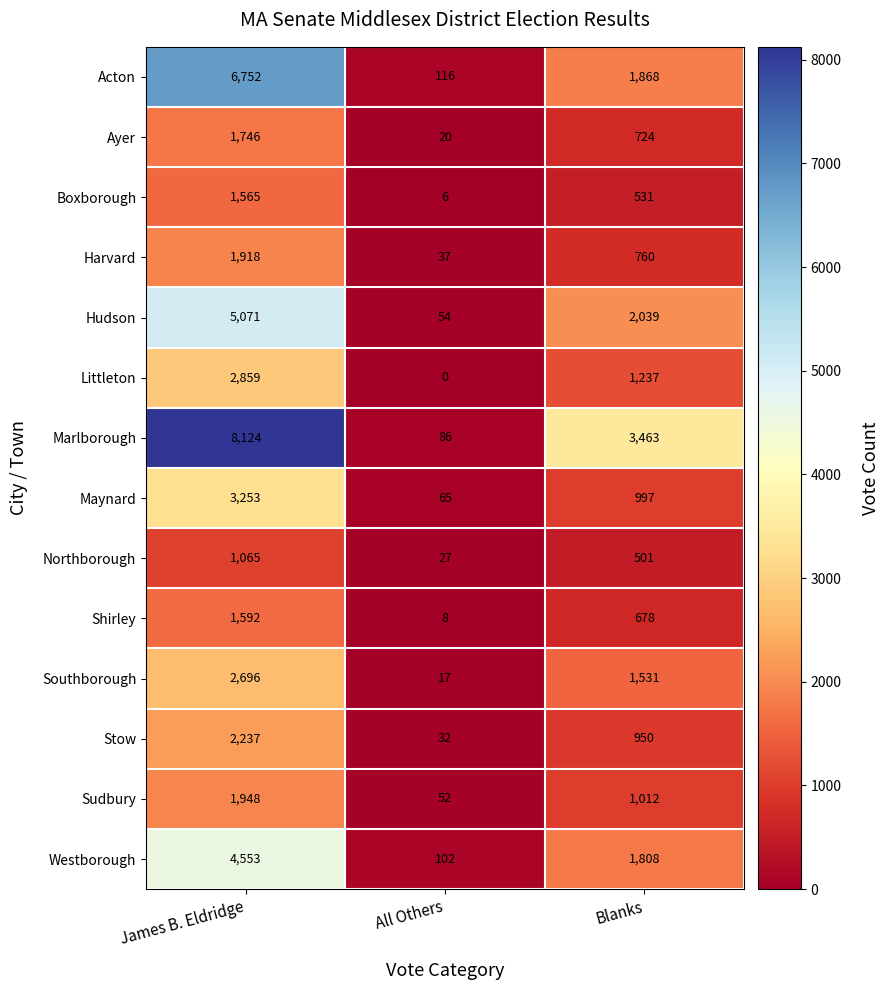

At which label is Hudson closest to 2562?

Blanks